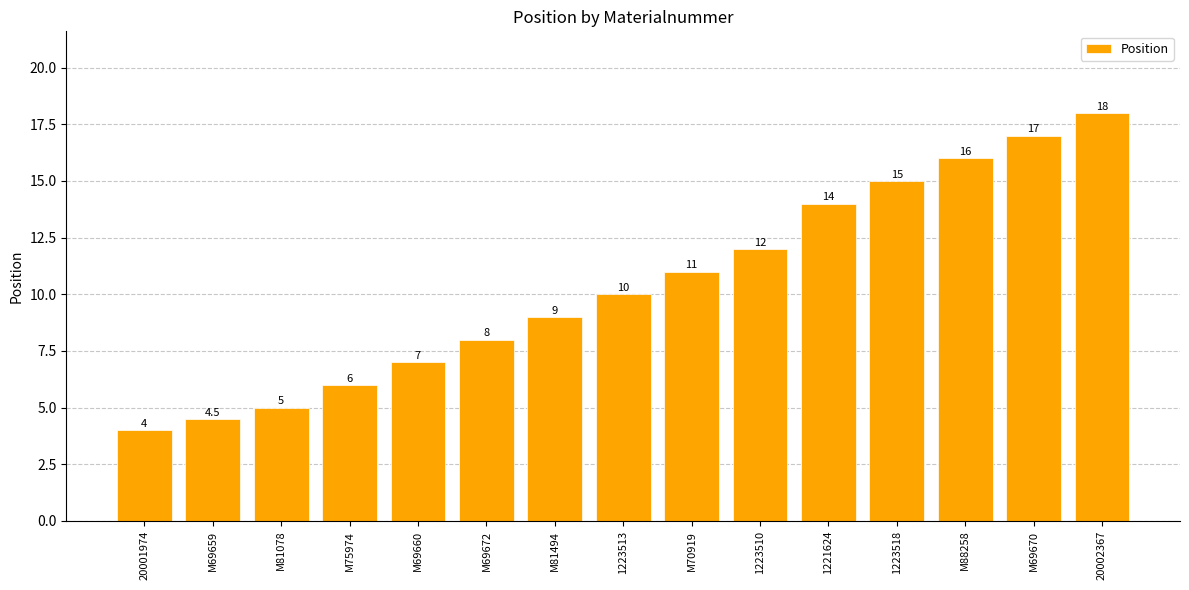

How many bars are there in total?

15